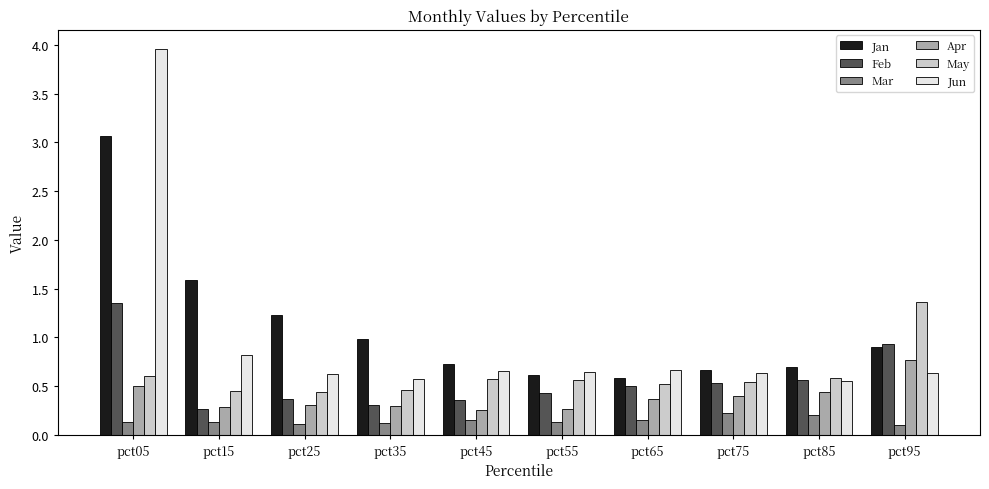

At how many categories does at least one series exceed 3?

1